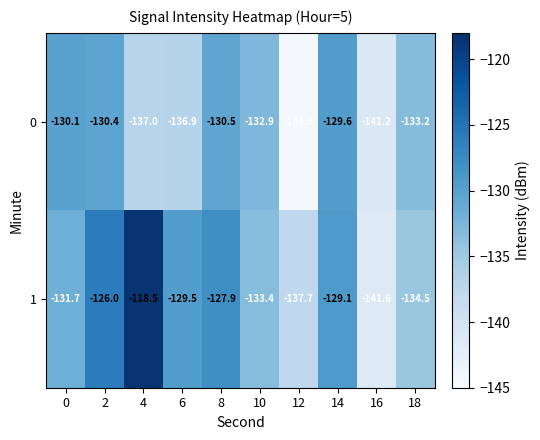

Is the value of 1 at 4 greater than the value of 0 at 12?

Yes